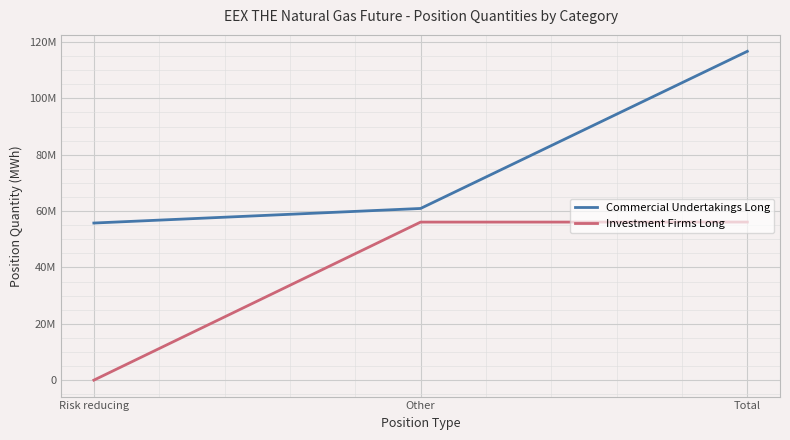

Which series has the largest range (max minus min)?

Commercial Undertakings Long